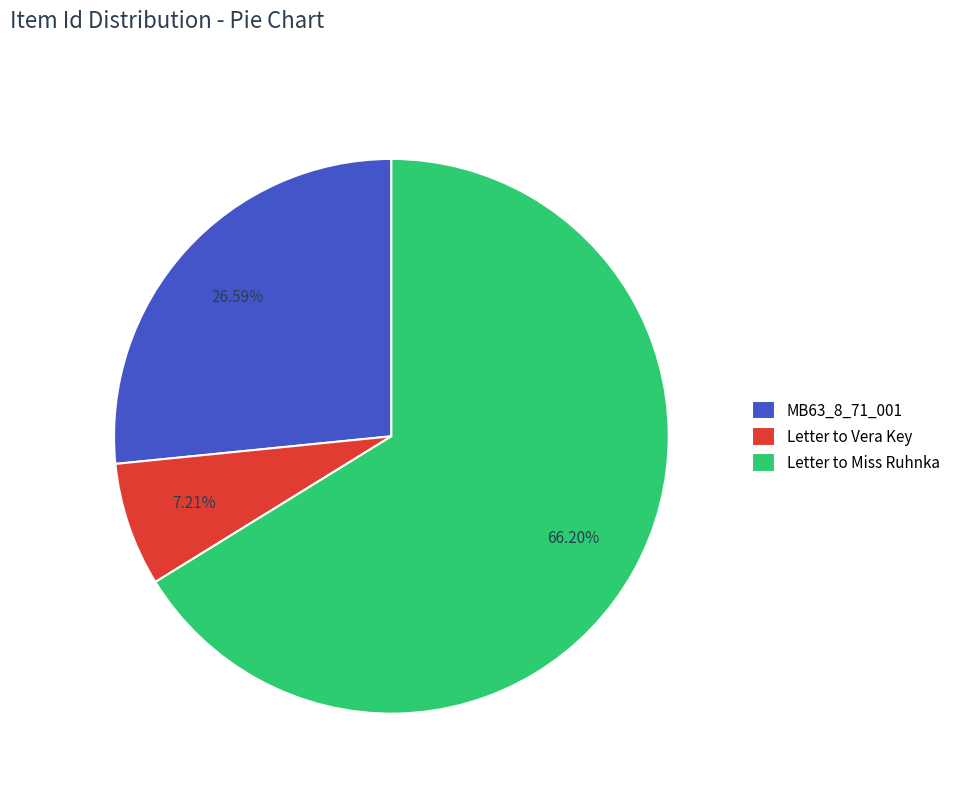

What portion of the pie excludes Letter to Vera Key?

92.8%